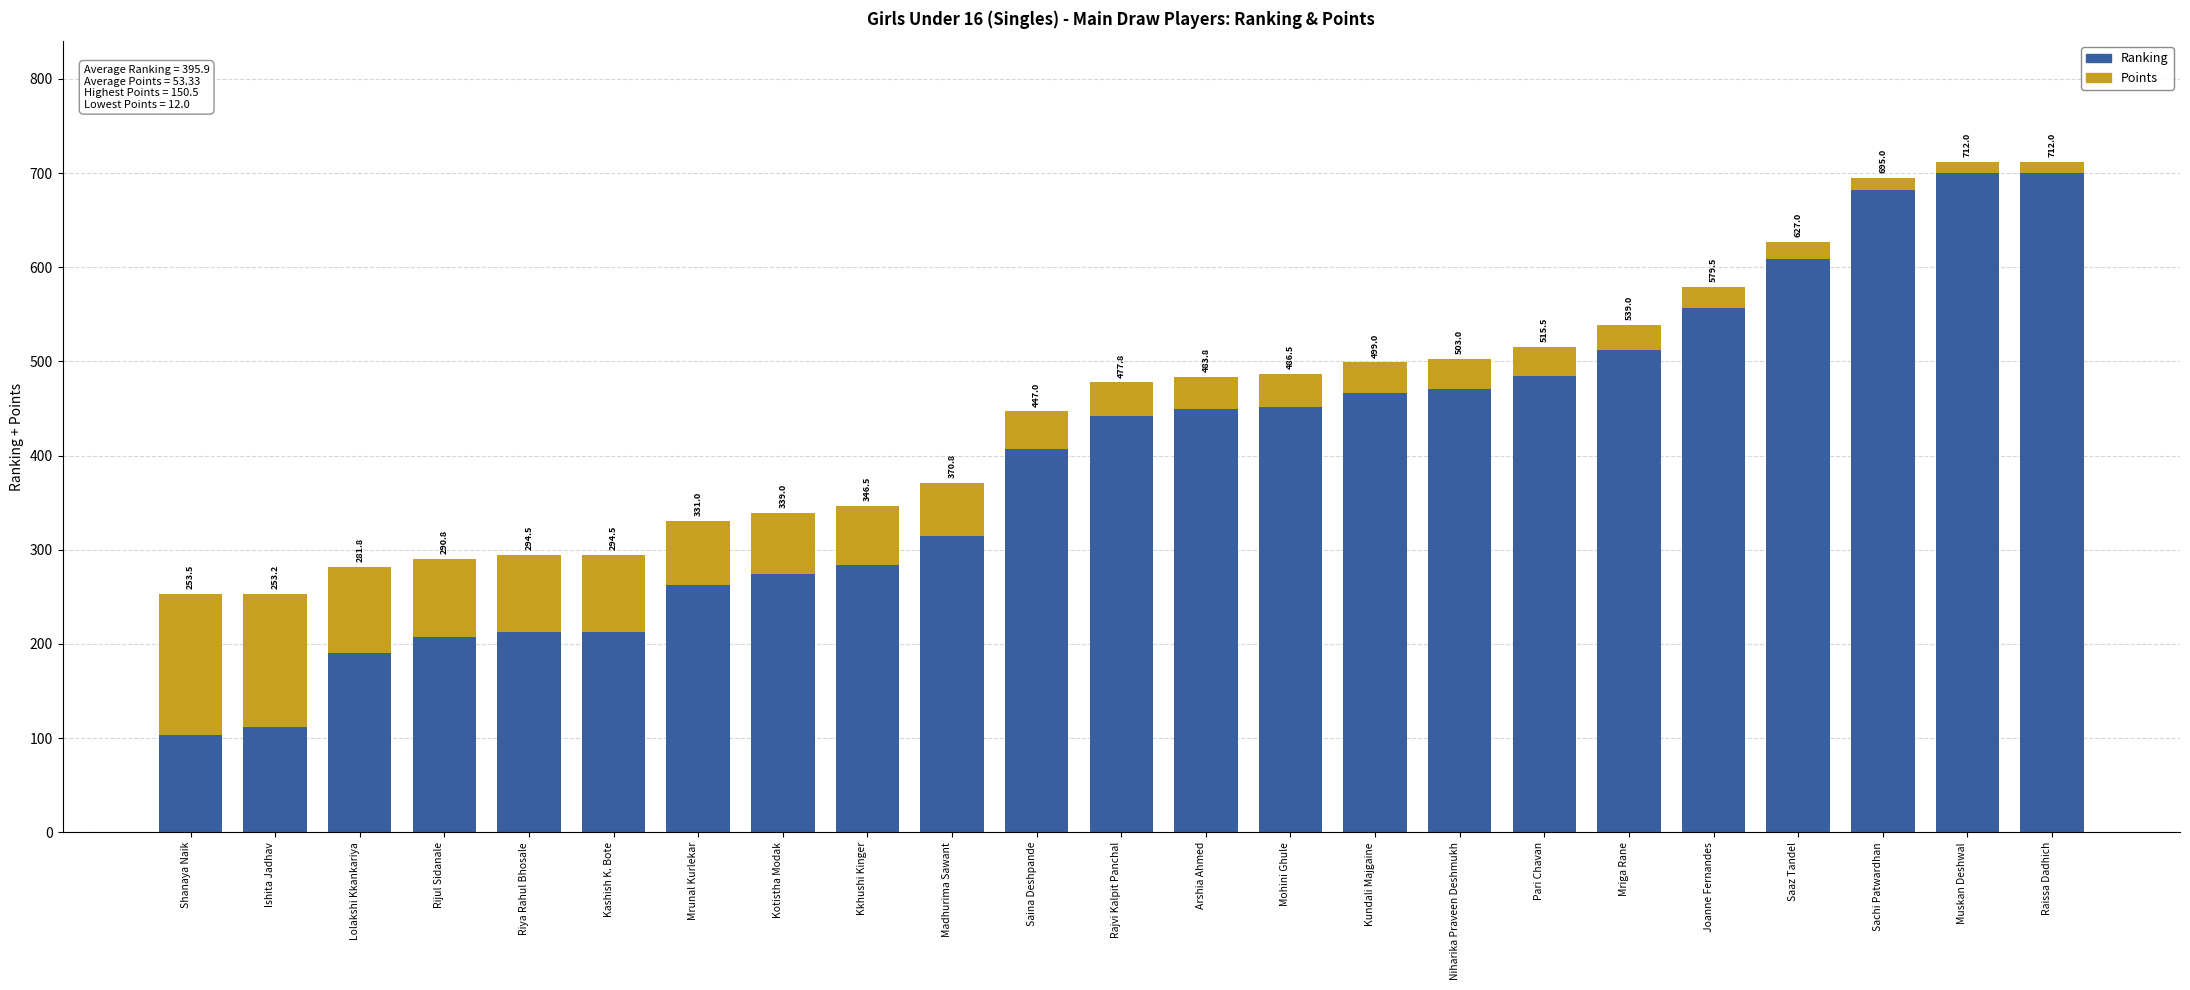

True or false: Points has a value of 34.8 at Arshia Ahmed.

True